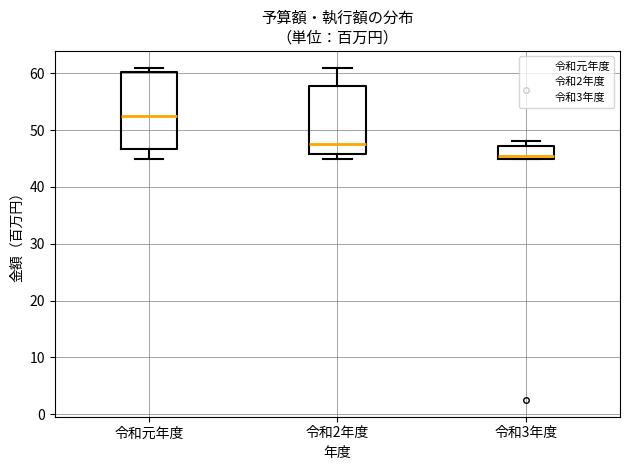

Reading left to right, transcribe this box plot: for each box, give where its median line is, the range the box spans, and where its two whiskers end, as read against the y-axis. The values are not printed on the chart, so give them approximately, as read against the axis.

令和元年度: median 53, box 47 to 60, whiskers 45 to 61
令和2年度: median 48, box 46 to 58, whiskers 45 to 61
令和3年度: median 46, box 45 to 47, whiskers 45 to 48